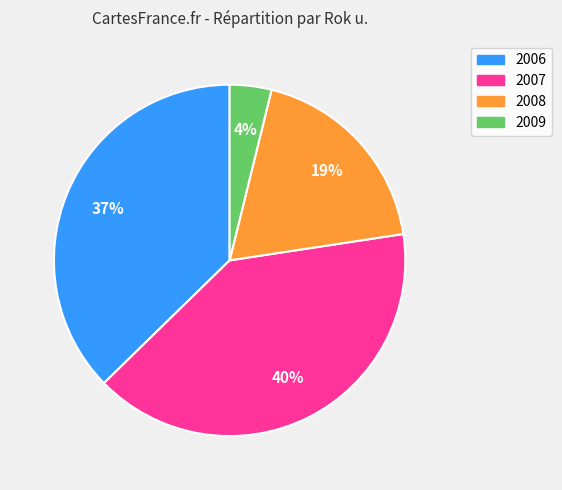

Is it true that 2007 is 32% of the pie?

False